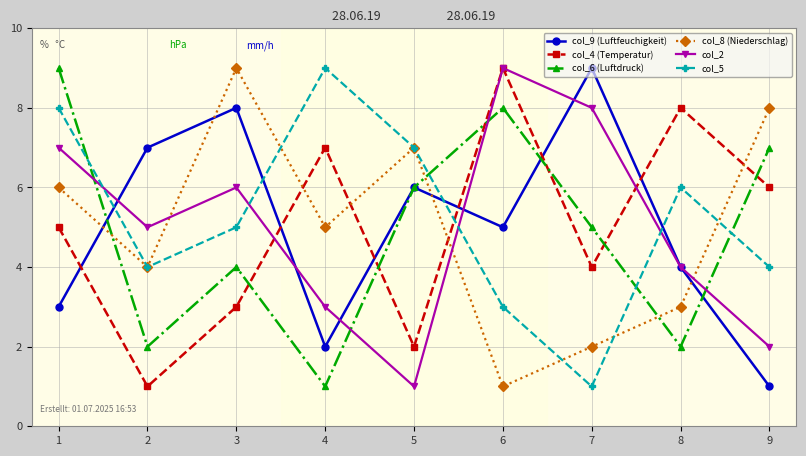

Reading left to right, what are all the values shown in this chart?

col_9 (Luftfeuchigkeit): 3	7	8	2	6	5	9	4	1
col_4 (Temperatur): 5	1	3	7	2	9	4	8	6
col_6 (Luftdruck): 9	2	4	1	6	8	5	2	7
col_8 (Niederschlag): 6	4	9	5	7	1	2	3	8
col_2: 7	5	6	3	1	9	8	4	2
col_5: 8	4	5	9	7	3	1	6	4